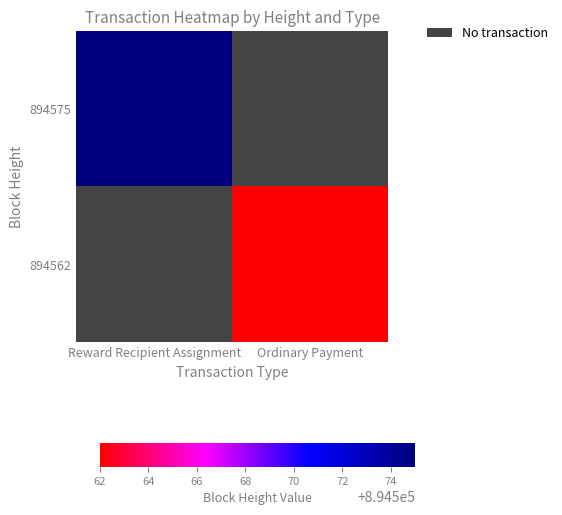

Reading left to right, extract all data points from this chart.

894575: Reward Recipient Assignment=894575	Ordinary Payment=0
894562: Reward Recipient Assignment=0	Ordinary Payment=894562